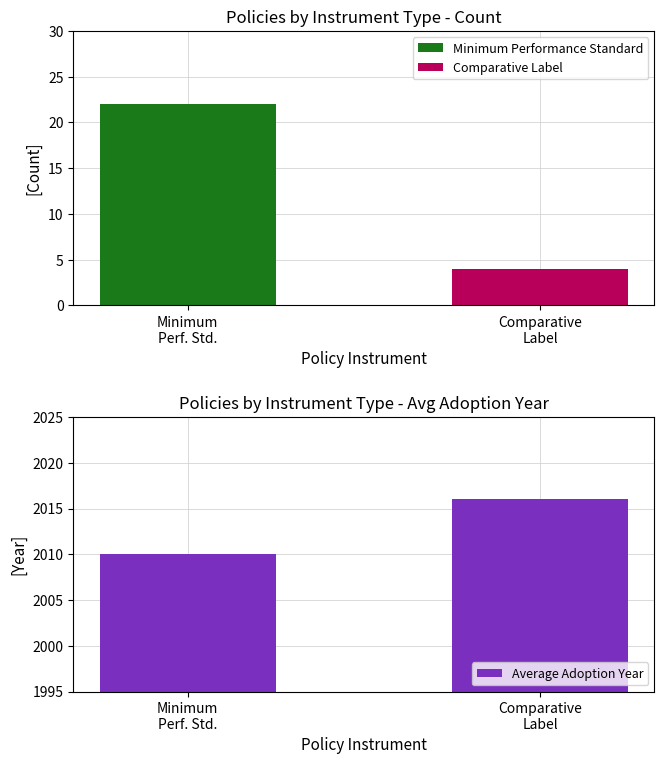

What position from the left is Minimum
Perf. Std.?

1